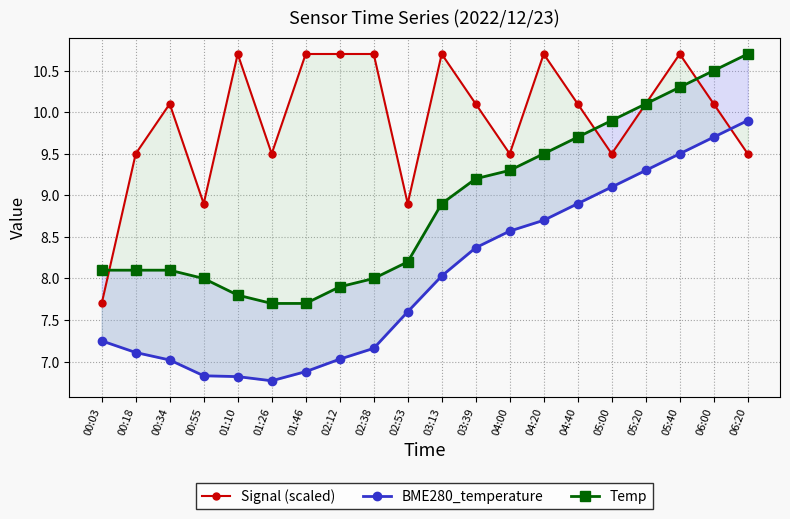

What is the sum of the Signal (scaled) values at 06:00 and 00:55?

19.0